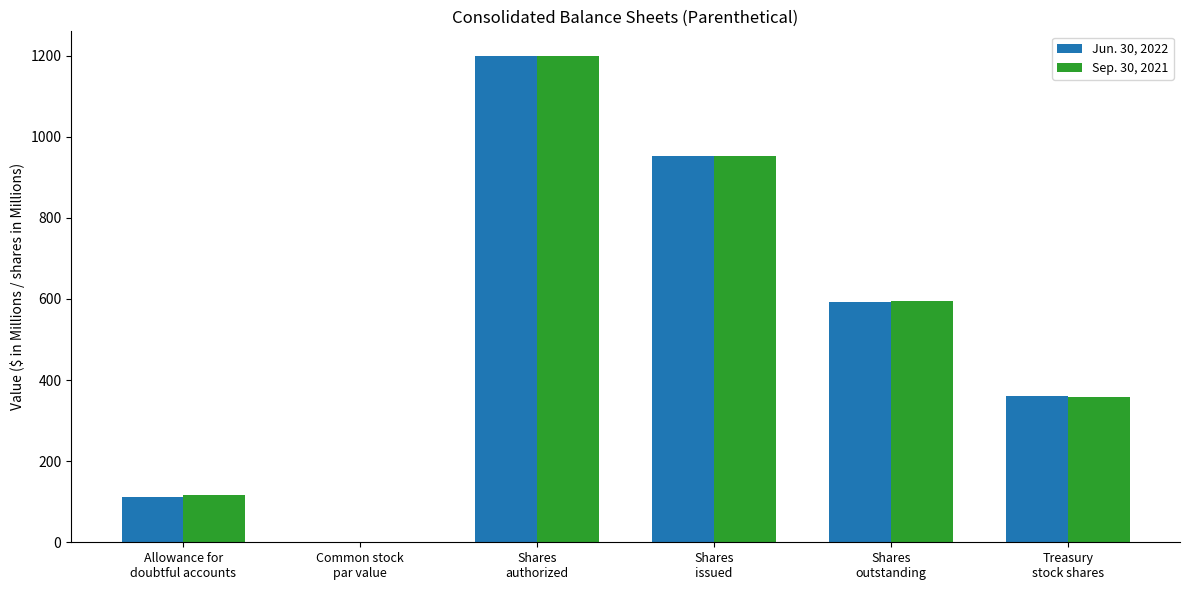

What is the highest value of the Jun. 30, 2022 series?

1200.0